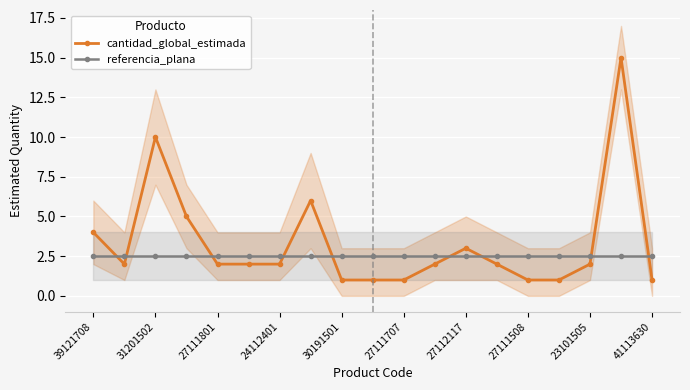

How many data points in cantidad_global_estimada are less than 2?

6